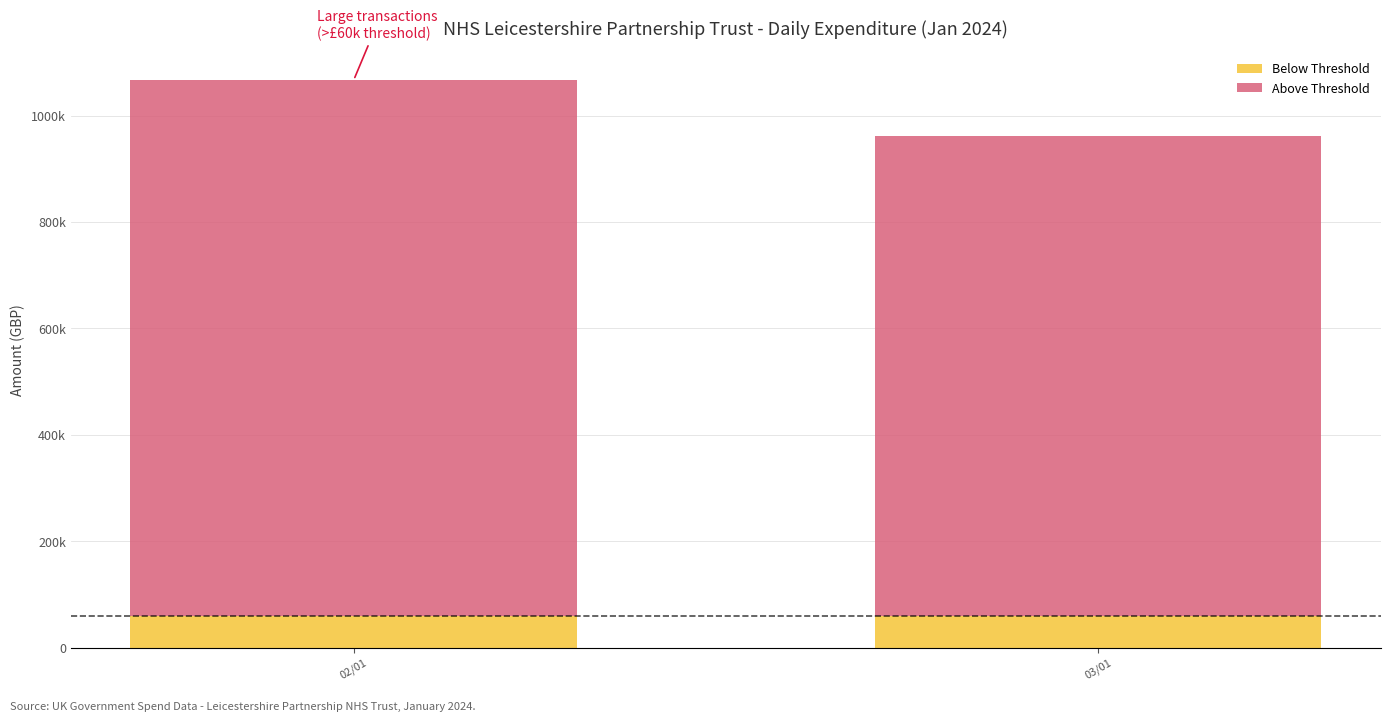

What are all the series names shown in the legend?

Below Threshold, Above Threshold